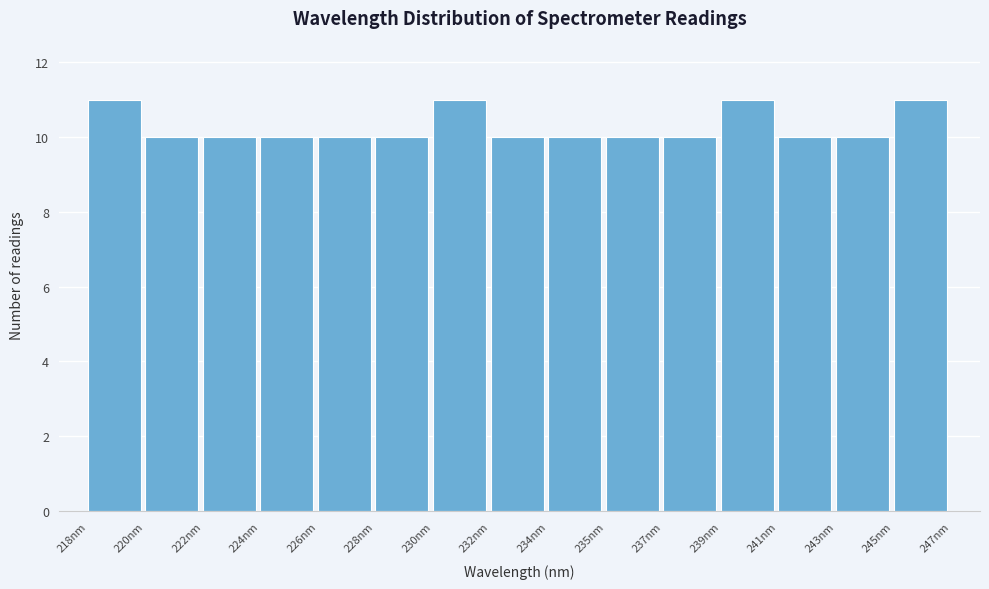

Reading left to right, what are all the values shown in this chart?

11	10	10	10	10	10	11	10	10	10	10	11	10	10	11